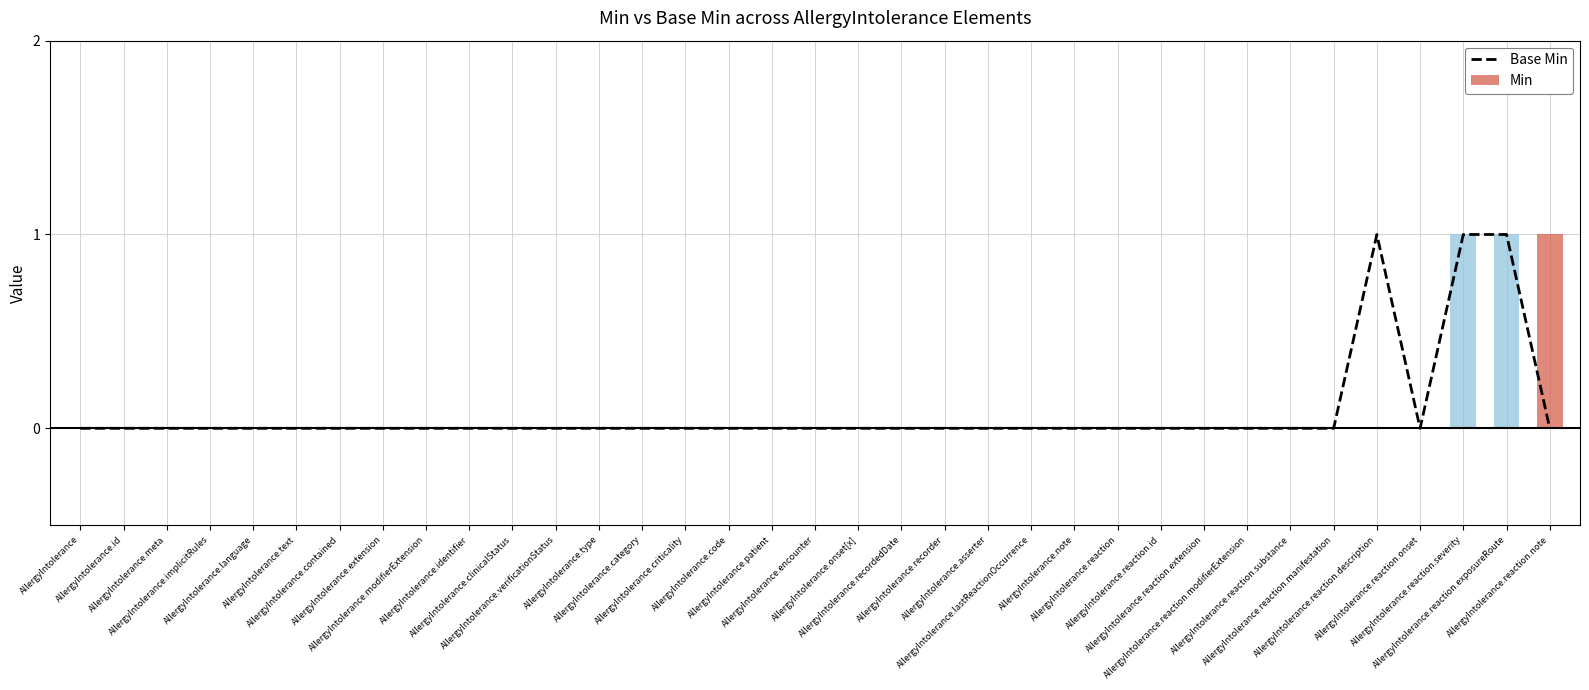

What is the maximum value shown in the chart?

1